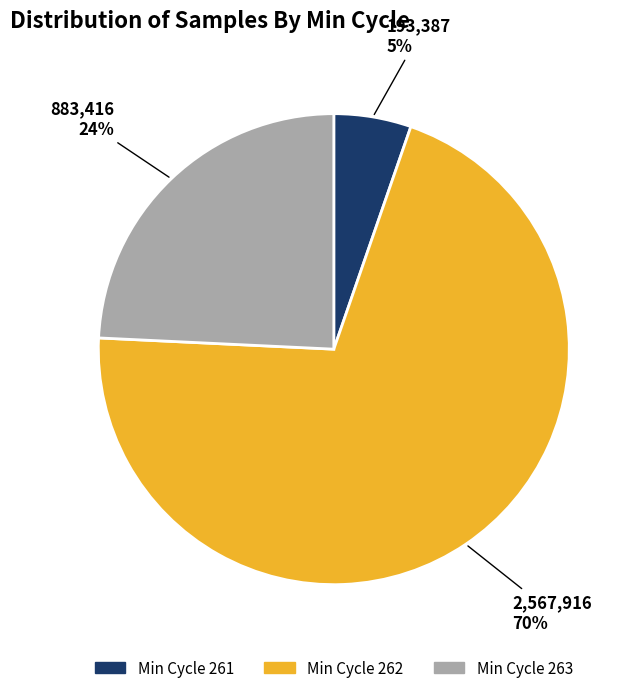

Does any single category account for the majority?

Yes